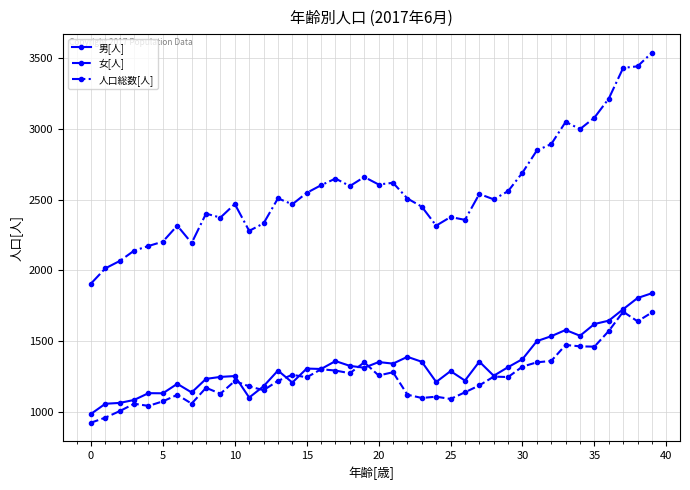

What is the lowest value of the 女[人] series?

922